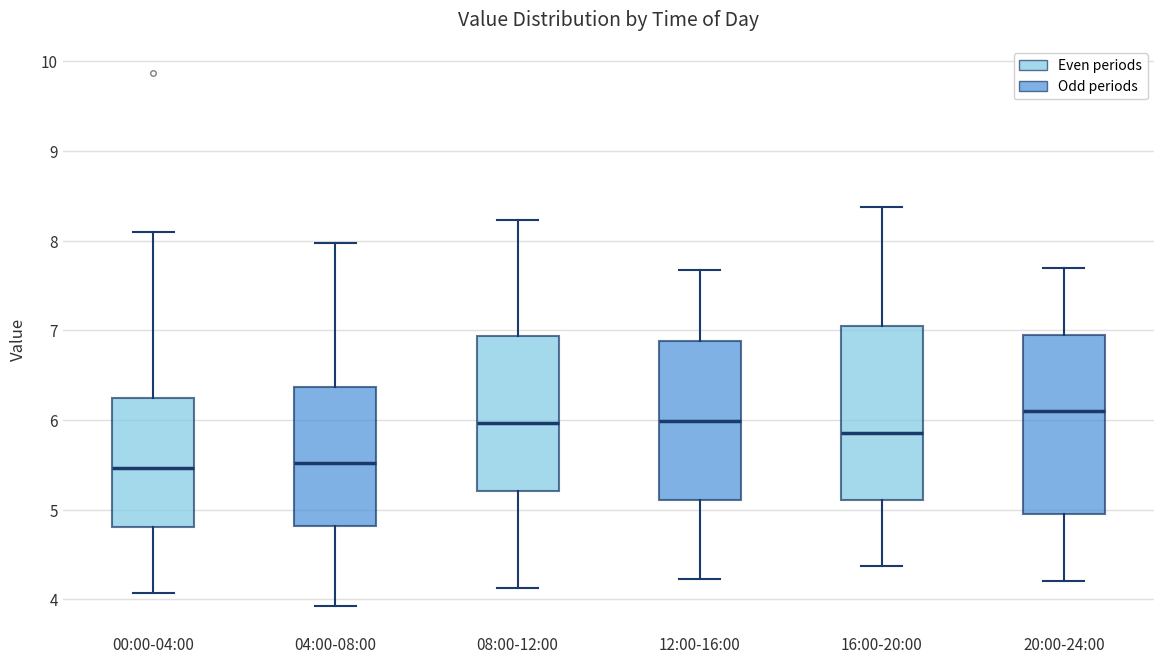

Where does the lower whisker of the box for 04:00-08:00 end on the y-axis? The values are not printed on the chart, so give them approximately, as read against the axis.

3.9